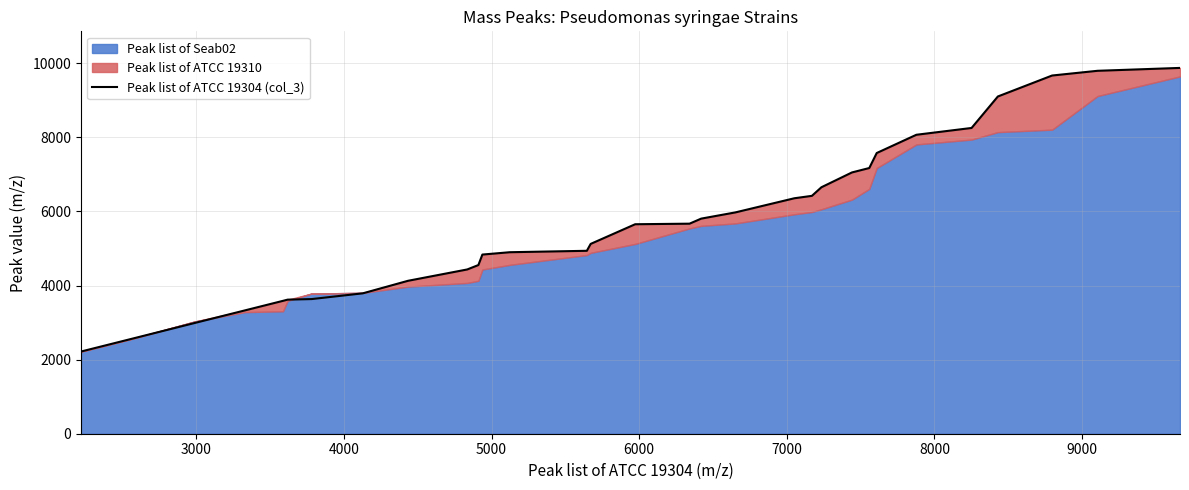

What is the highest value of the Peak list of ATCC 19304 (col_3) series?

9875.6